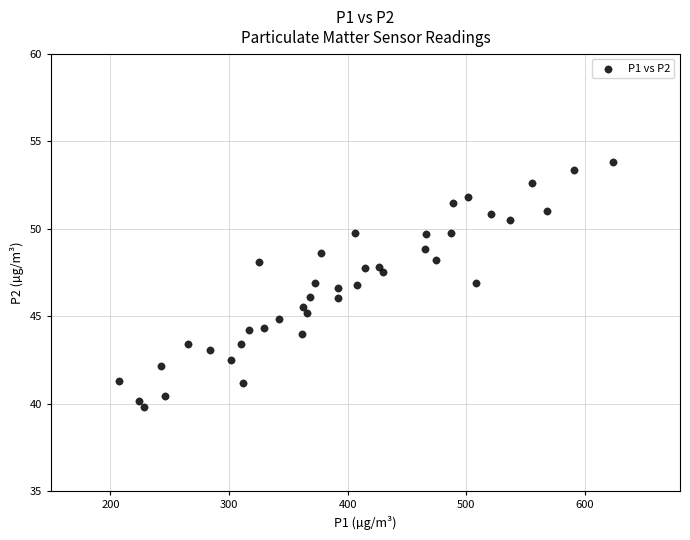

What is the range of Y values (max minus min)?

14.0